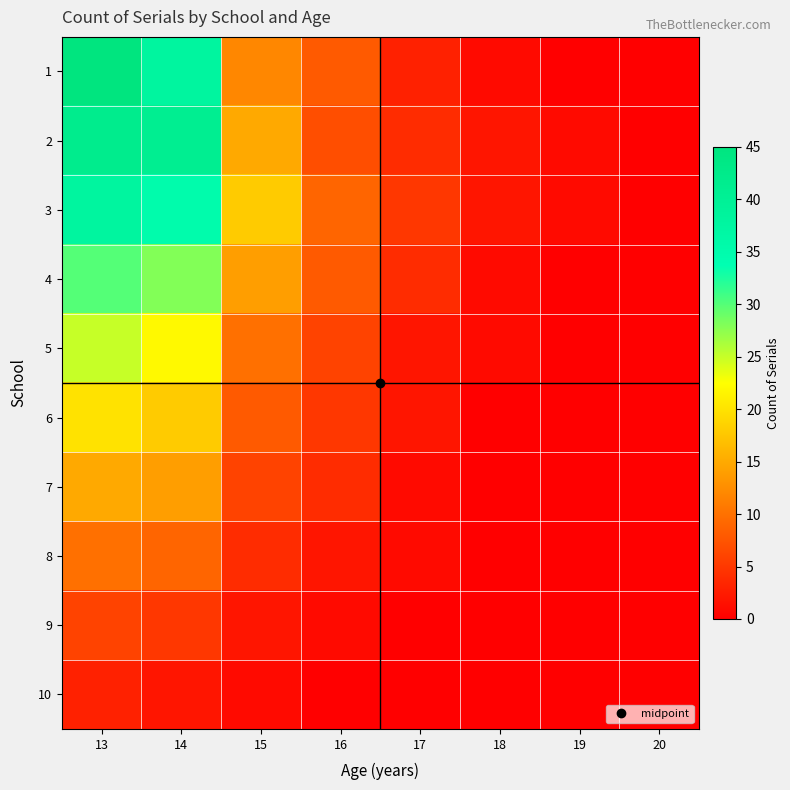

What is the total value across all series at 15?

90